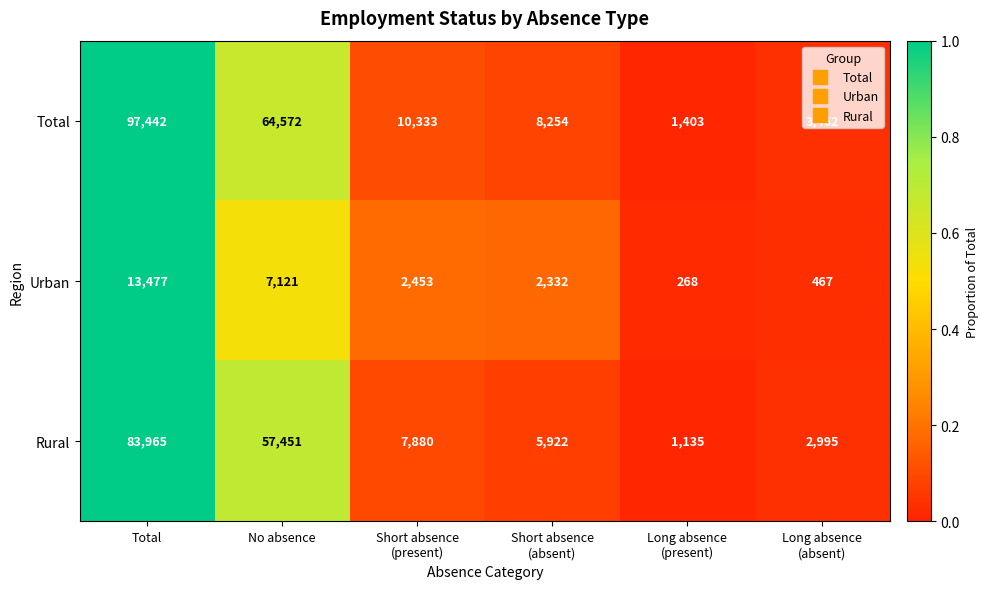

The Total series shows 153427 at Total. True or false?

False